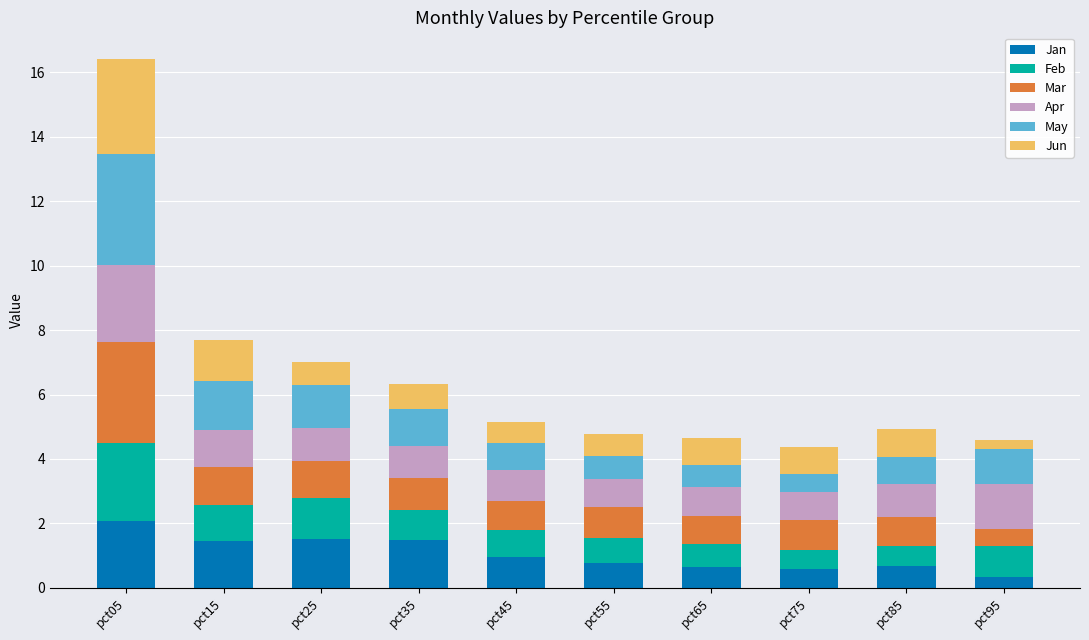

Is it true that Jan equals 0.6 at pct75?

True